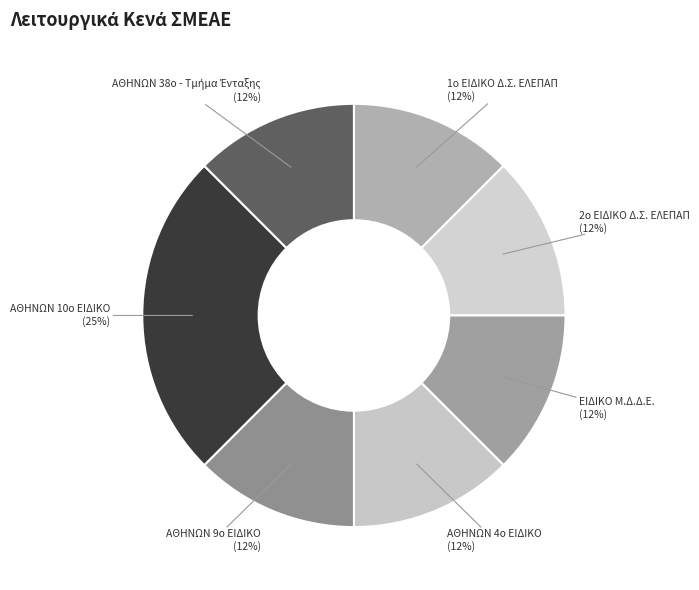

Which category has the biggest portion of the pie?

ΑΘΗΝΩΝ 10ο ΕΙΔΙΚΟ